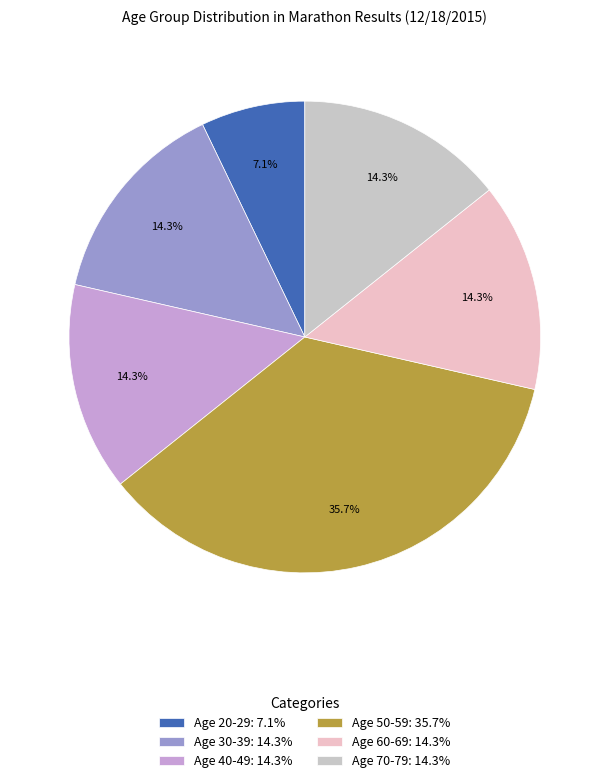

How many segments does this pie chart have?

6